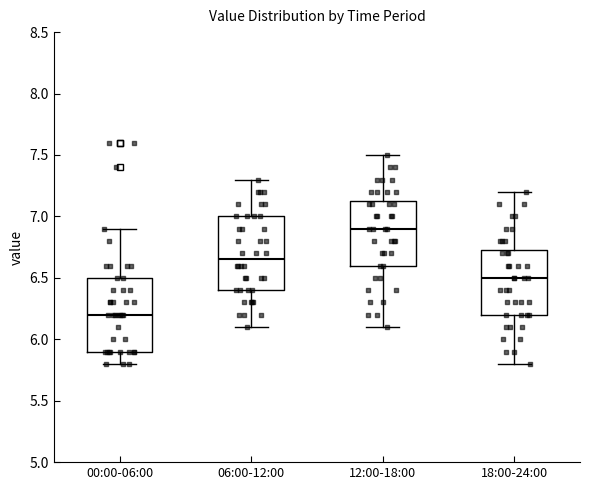

Where does the lower whisker of the box for 12:00-18:00 end on the y-axis? The values are not printed on the chart, so give them approximately, as read against the axis.

6.10